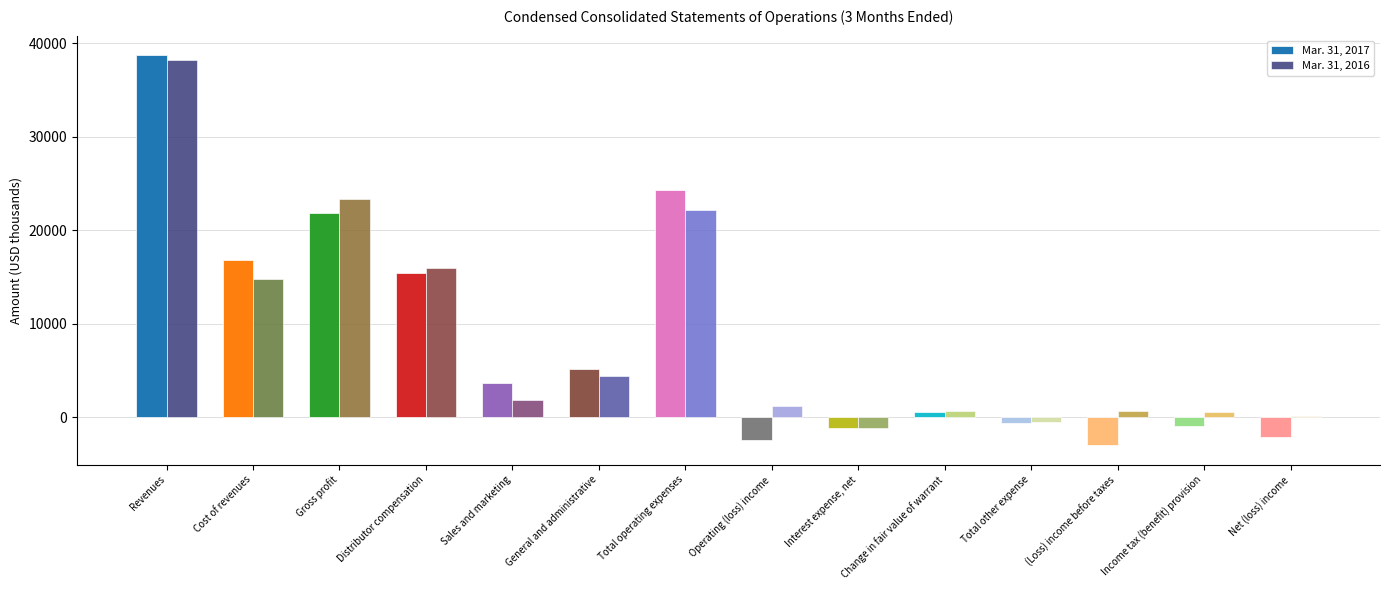

What is the total value across all series at Total operating expenses?

46466